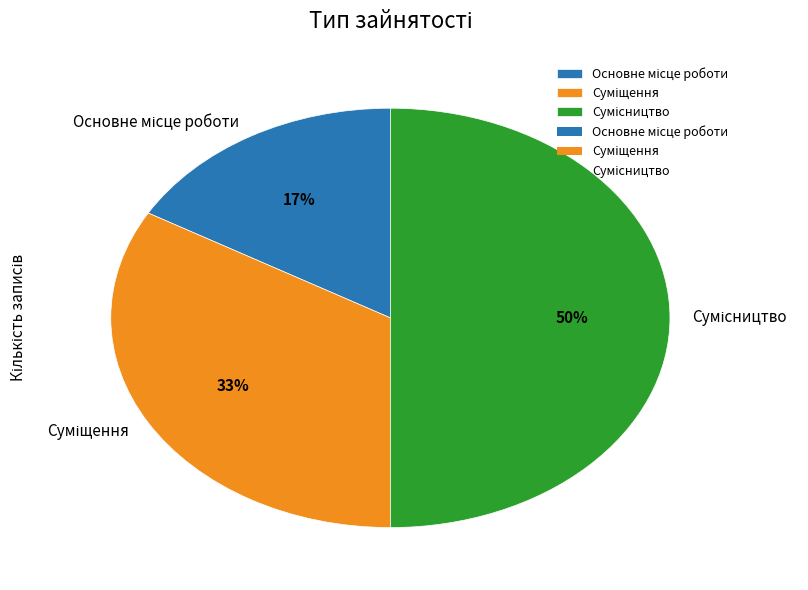

To the nearest percent, what is the difference between the largest and smallest slice percentages?

33%